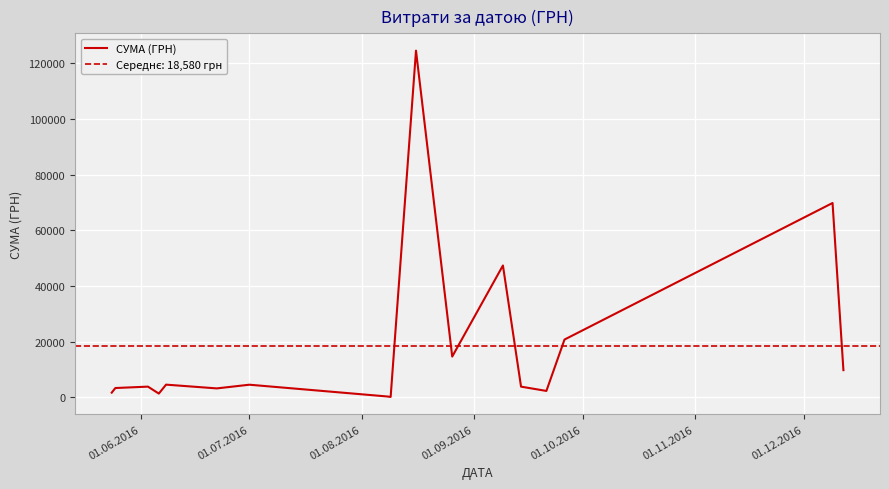

The value at 01.08.2016 is 5226.8. True or false?

False